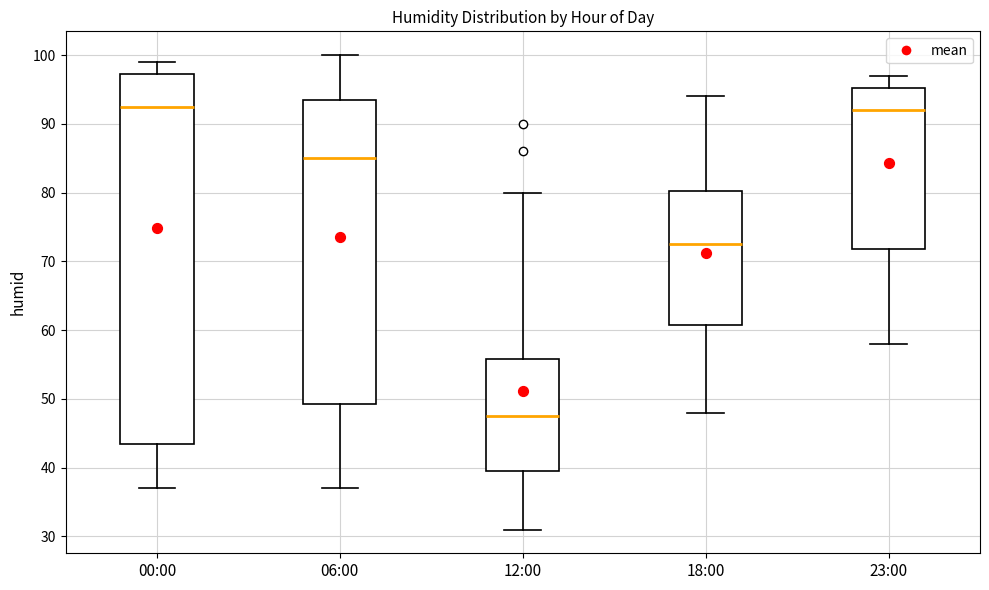

Where is the lower edge of the box for 12:00 on the y-axis? The values are not printed on the chart, so give them approximately, as read against the axis.

40